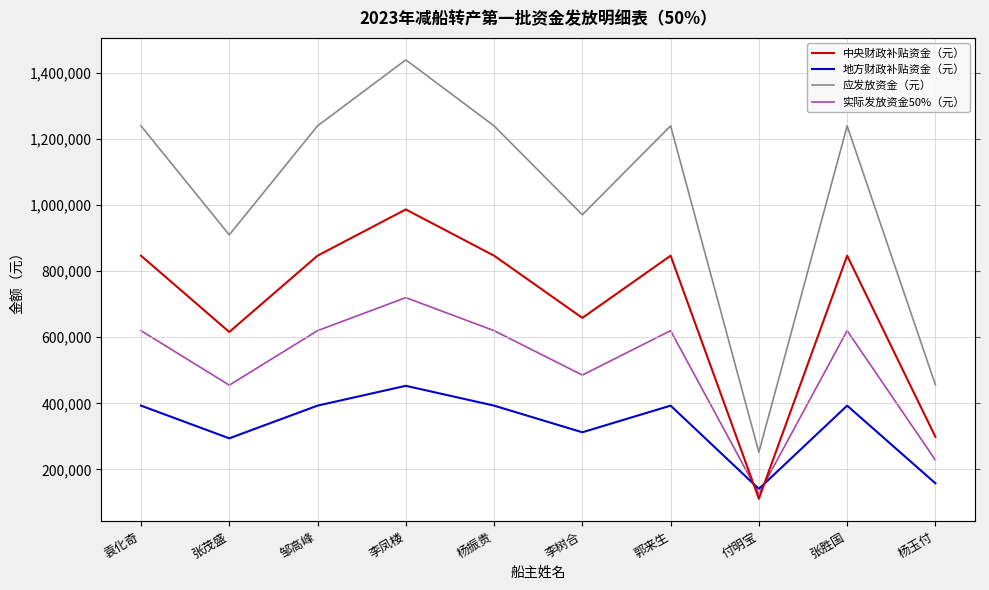

Which series has the widest spread of values?

应发放资金（元）